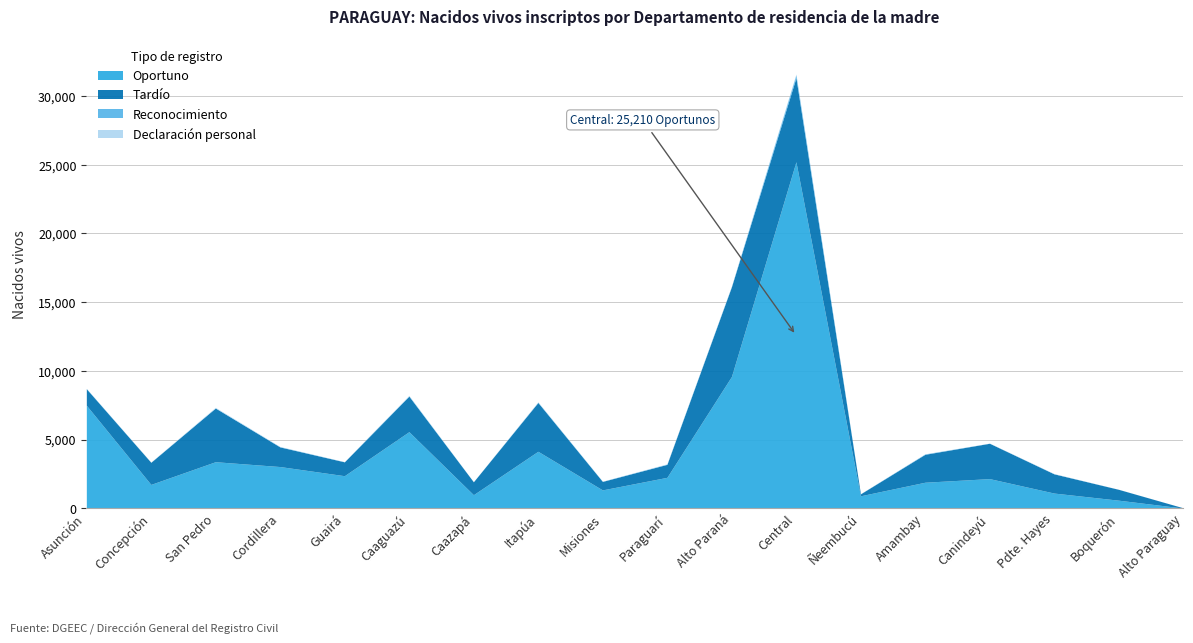

At Alto Paraná, list the series in order from smallest to largest.

Reconocimiento, Declaración personal, Tardío, Oportuno